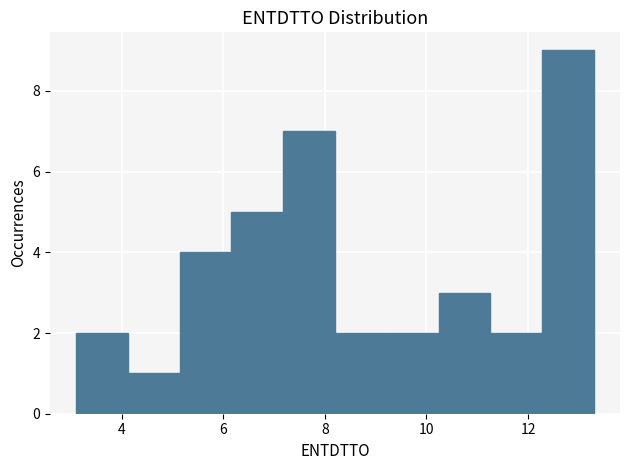

Reading left to right, list every bar in this chart as the range it spans on the x-axis followed by its height. Neither the bar edges nor the heights are printed on the chart, so give them approximately, as read against the axes.

3.10 to 4.12: 2
4.12 to 5.14: 1
5.14 to 6.16: 4
6.16 to 7.18: 5
7.18 to 8.20: 7
8.20 to 9.22: 2
9.22 to 10.24: 2
10.24 to 11.26: 3
11.26 to 12.28: 2
12.28 to 13.30: 9